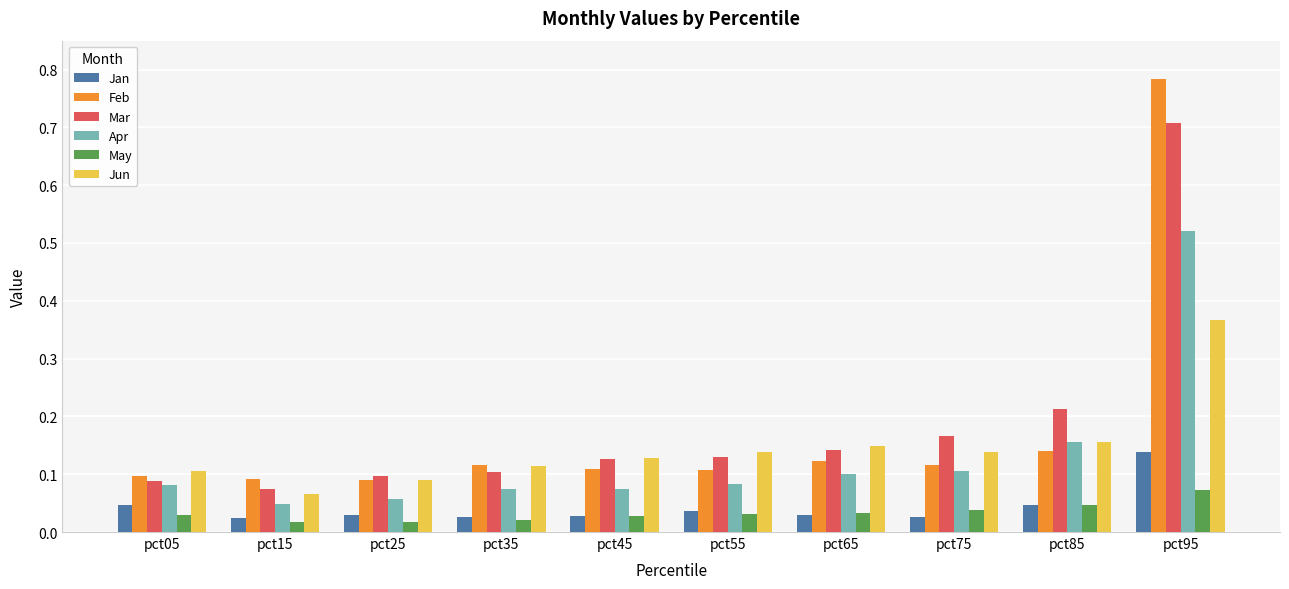

Which series has the largest range (max minus min)?

Feb